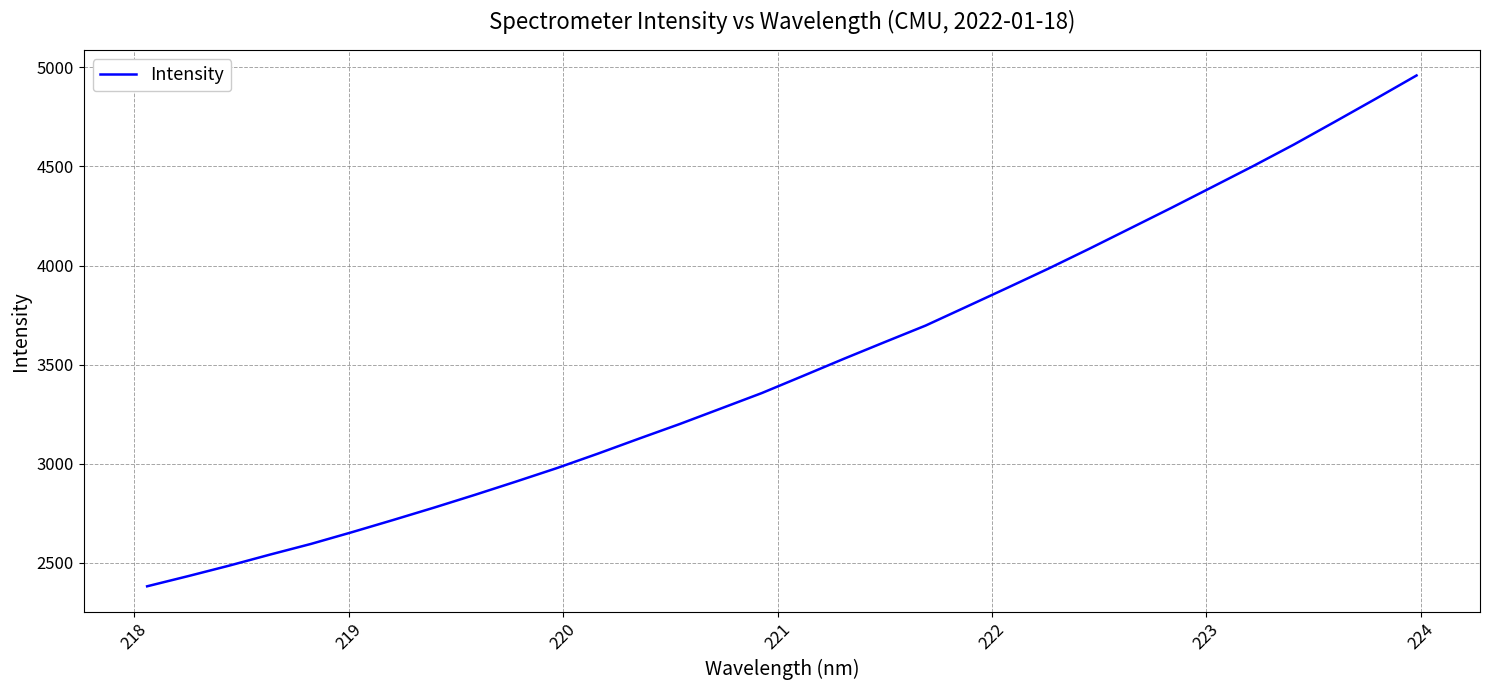

What is the average value?

3496.5